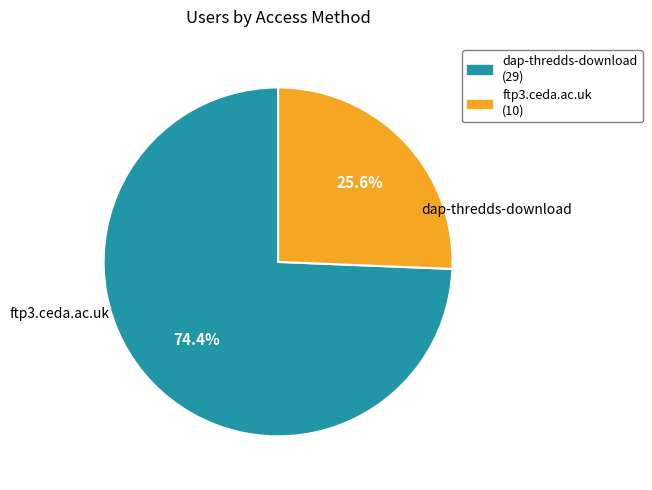

Is there a majority slice in this chart?

Yes